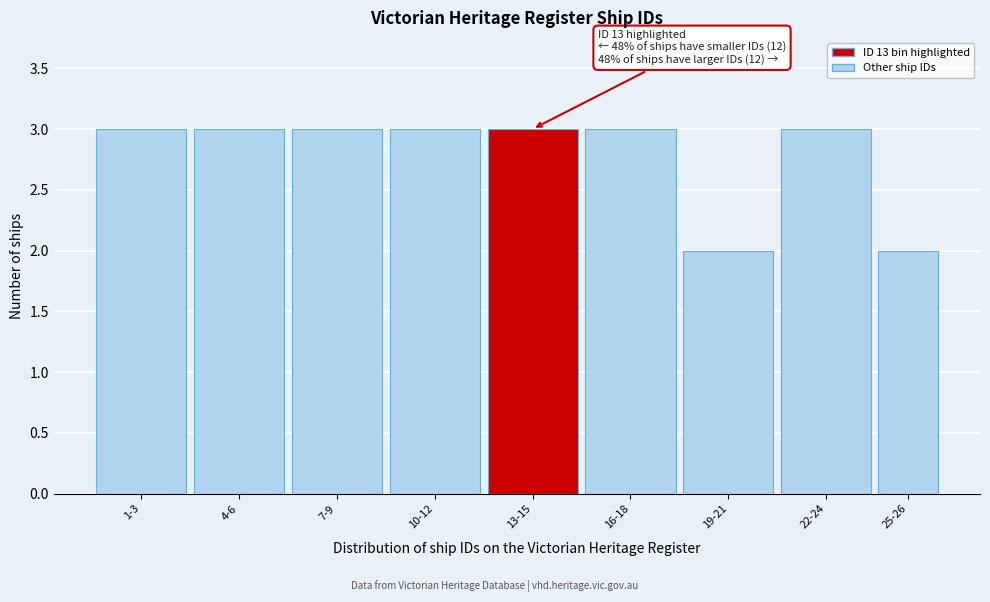

Reading left to right, transcribe all the data shown in this chart.

1-3=3	4-6=3	7-9=3	10-12=3	13-15=3	16-18=3	19-21=2	22-24=3	25-26=2